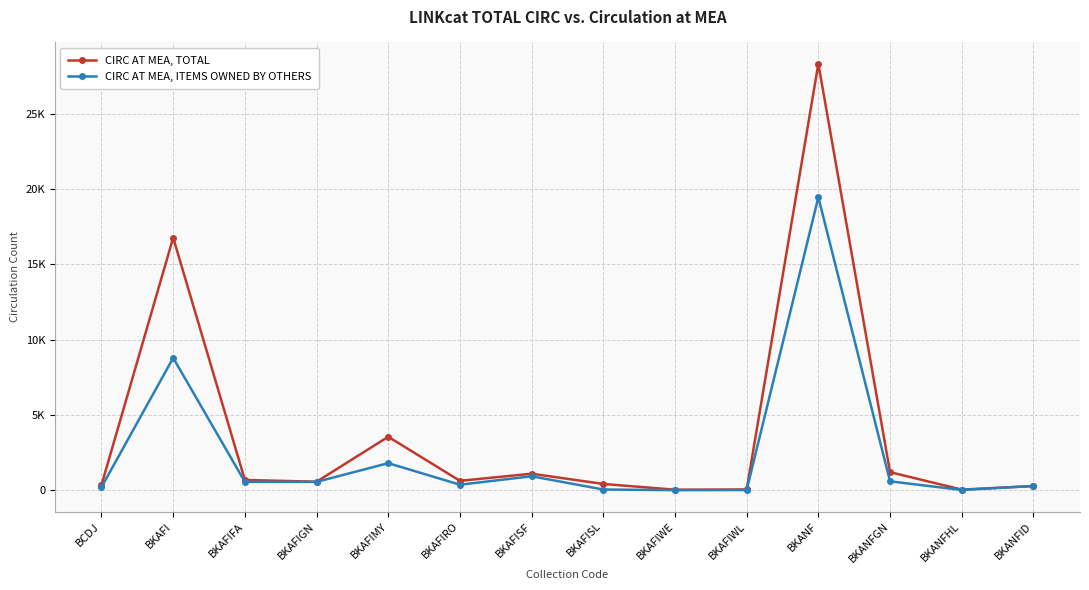

Rank the series at BKANFHL from highest to lowest value.

CIRC AT MEA, TOTAL, CIRC AT MEA, ITEMS OWNED BY OTHERS